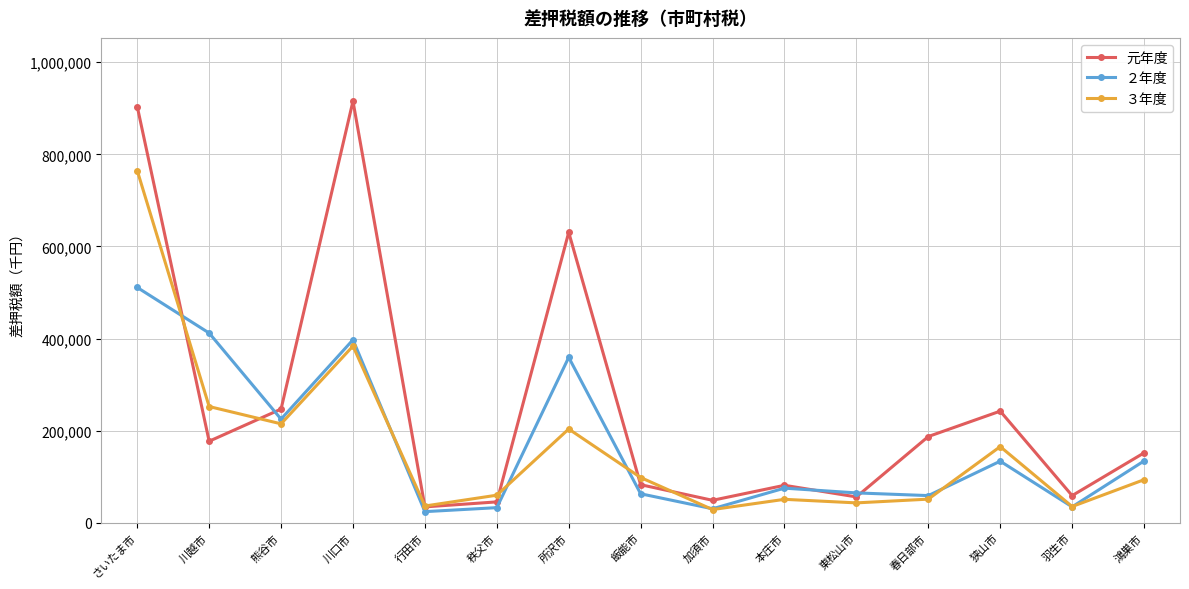

Where is ２年度 nearest to the value 267473?

熊谷市